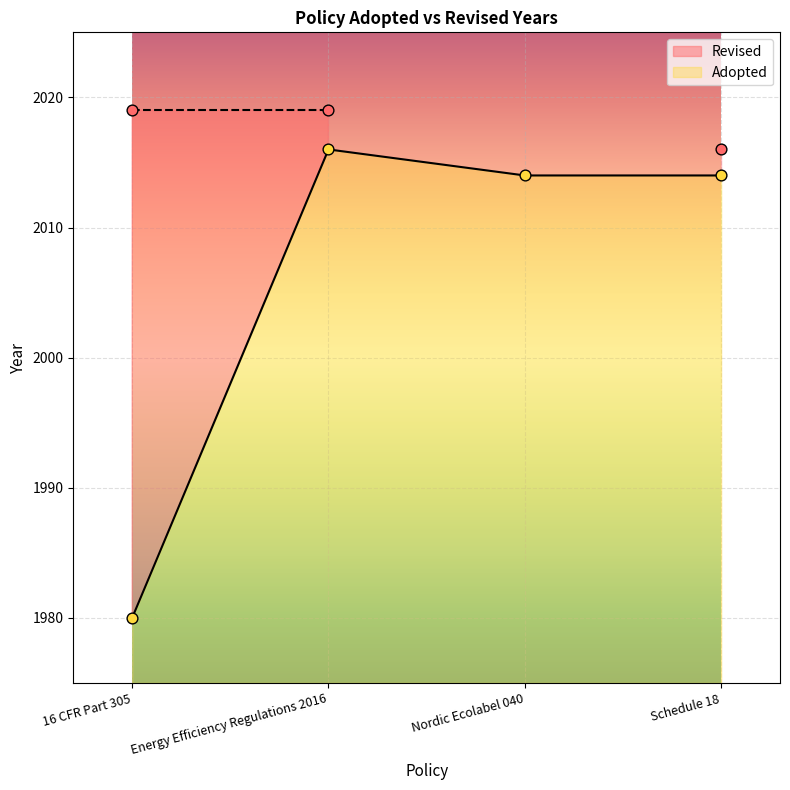

What is the ratio of the value at Schedule 18 to the value at 16 CFR Part 305?

1.0